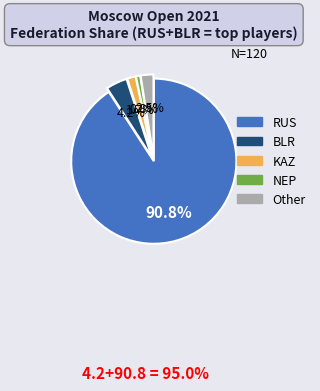

What is the majority slice?

RUS